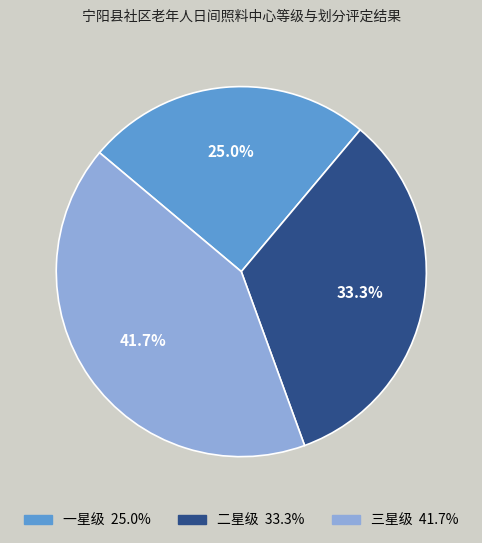

To the nearest percent, what is the difference between the 一星级 and 三星级 slice percentages?

17%